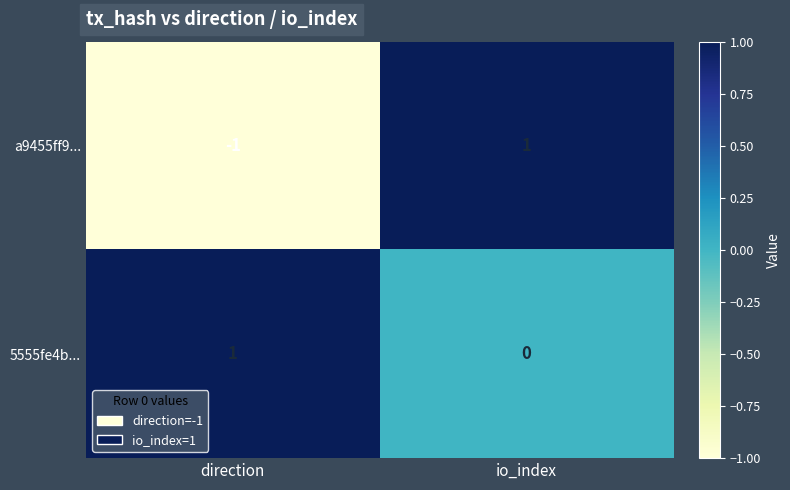

Which series has the widest spread of values?

a9455ff9...